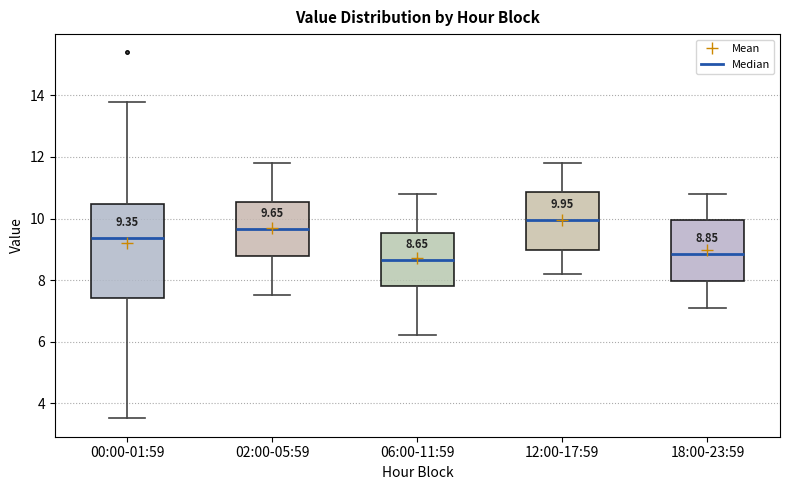

Which box is the tallest, from its lower edge to its upper edge?

00:00-01:59